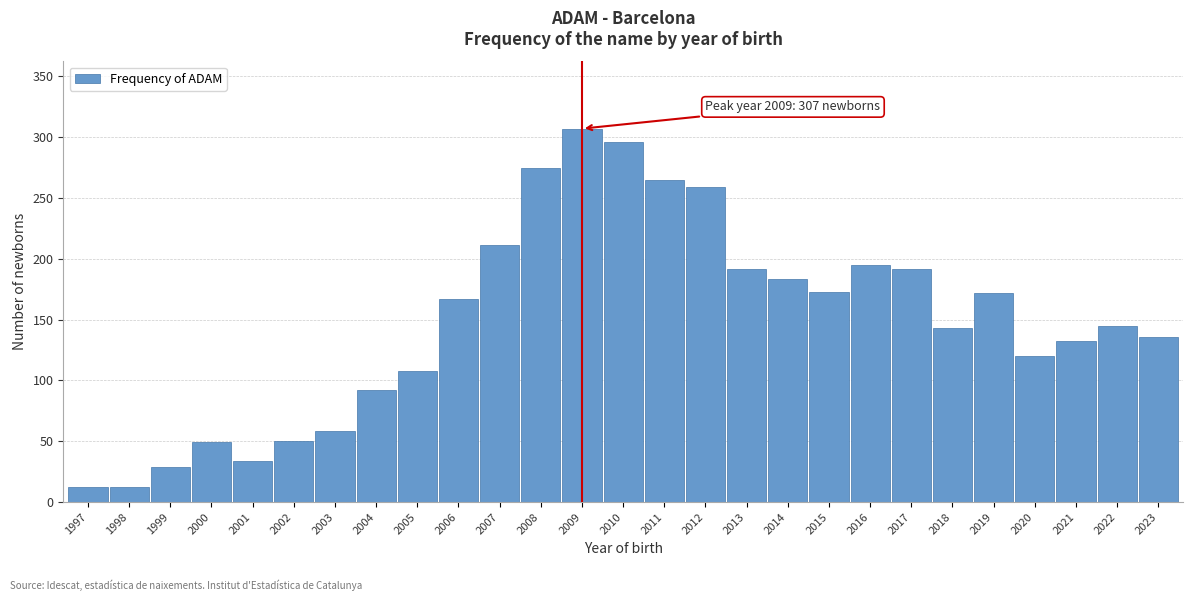

Approximately how many times larger is the value at 1999 compared to 1998?

2.4